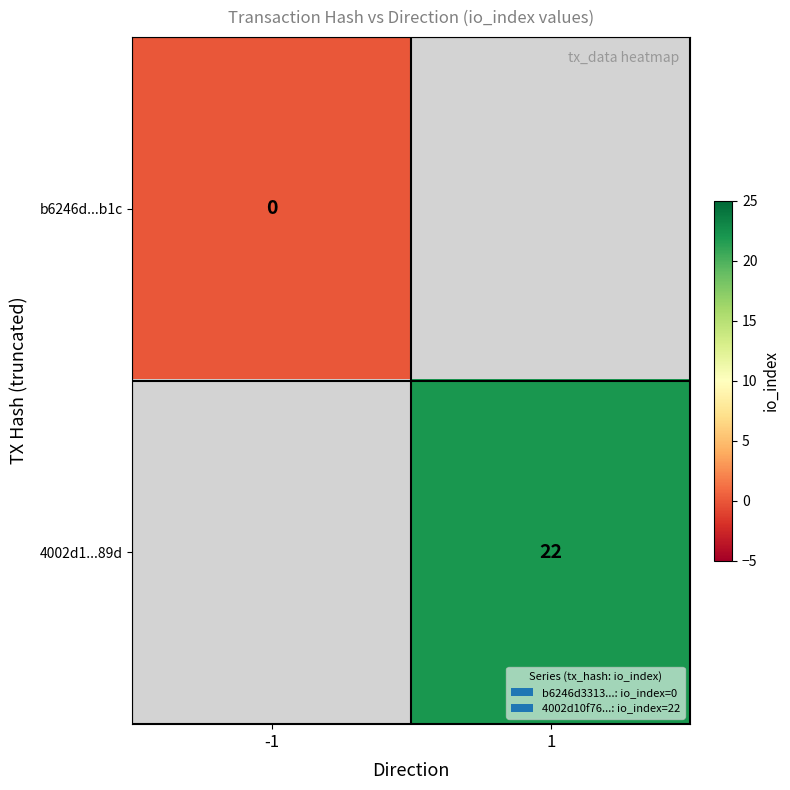

Is the value of b6246d...b1c at -1 greater than the value of 4002d1...89d at 1?

No